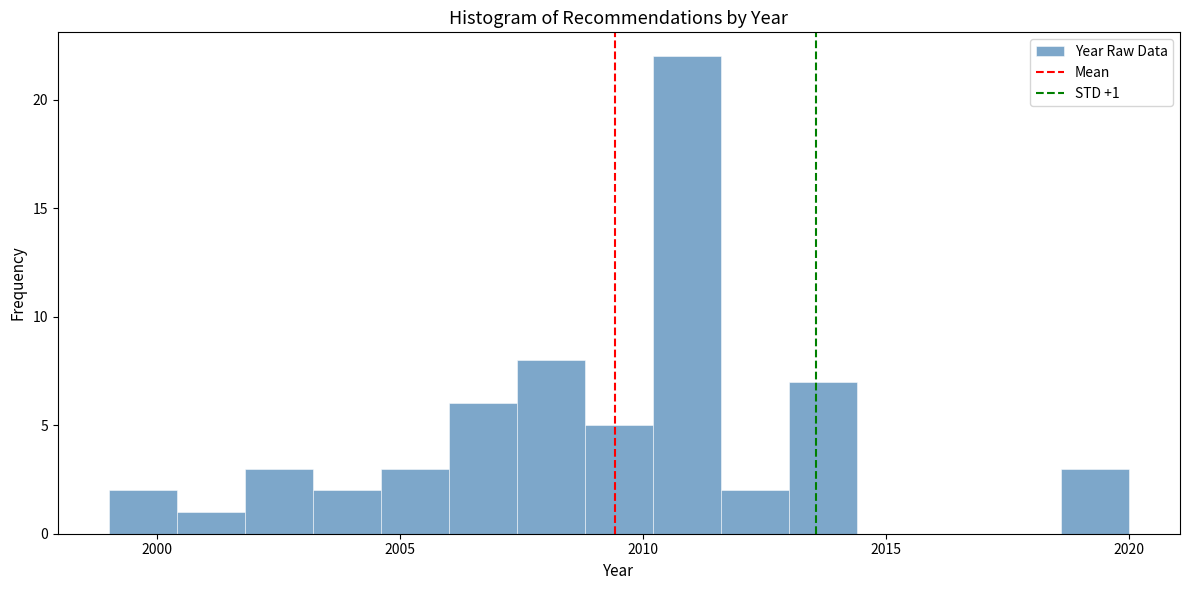

Read against the x-axis, roughly where is the centre of the tallest bar?

2011.0